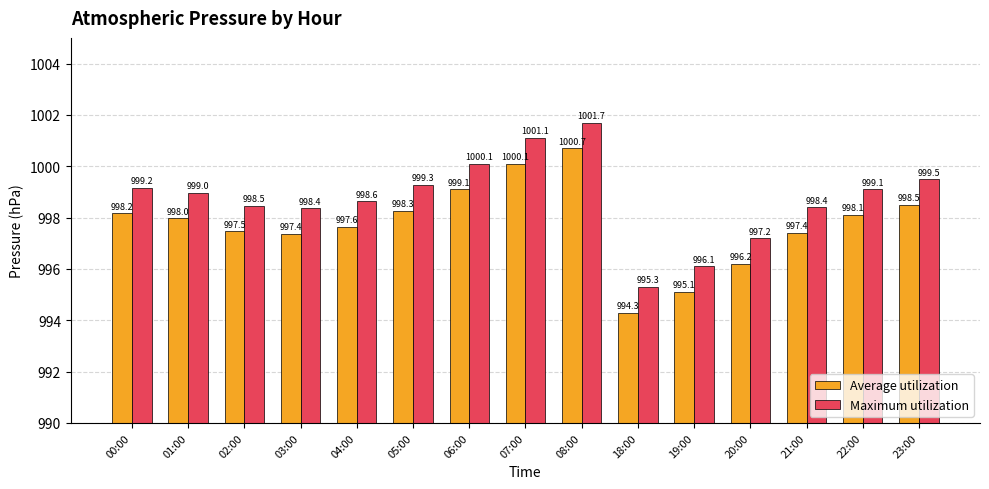

What are all the series names shown in the legend?

Average utilization, Maximum utilization